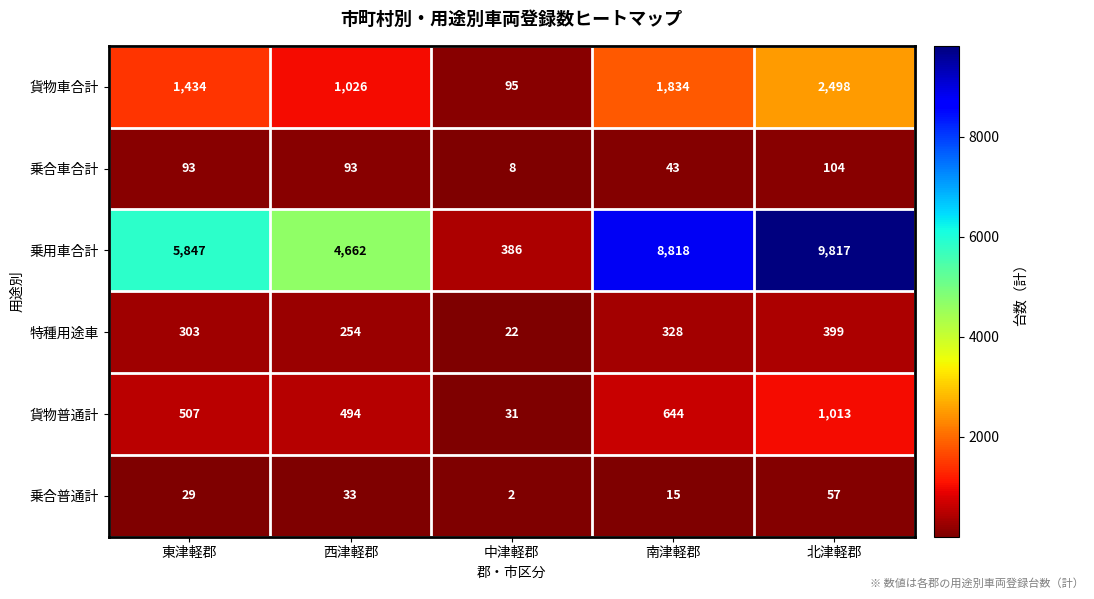

Reading right to left, list all the values displayed in this chart.

貨物車合計: 北津軽郡=2498	南津軽郡=1834	中津軽郡=95	西津軽郡=1026	東津軽郡=1434
乗合車合計: 北津軽郡=104	南津軽郡=43	中津軽郡=8	西津軽郡=93	東津軽郡=93
乗用車合計: 北津軽郡=9817	南津軽郡=8818	中津軽郡=386	西津軽郡=4662	東津軽郡=5847
特種用途車: 北津軽郡=399	南津軽郡=328	中津軽郡=22	西津軽郡=254	東津軽郡=303
貨物普通計: 北津軽郡=1013	南津軽郡=644	中津軽郡=31	西津軽郡=494	東津軽郡=507
乗合普通計: 北津軽郡=57	南津軽郡=15	中津軽郡=2	西津軽郡=33	東津軽郡=29